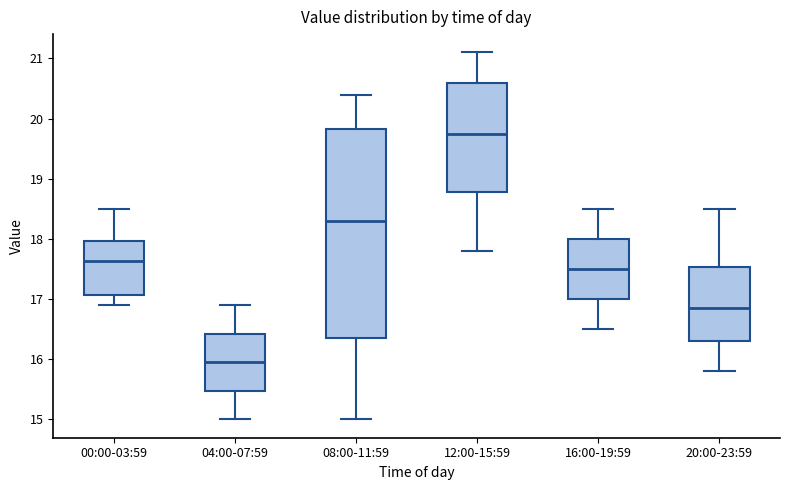

Comparing the boxes themselves (not the whiskers), which one is the tallest?

08:00-11:59